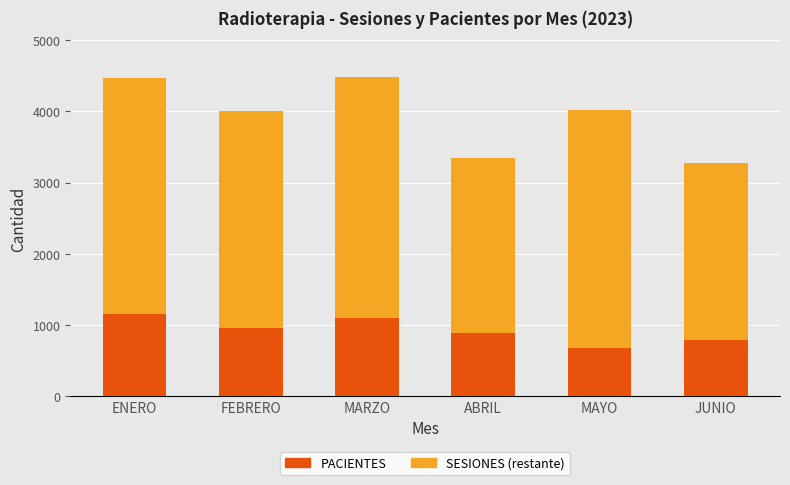

What is the difference between the maximum and minimum values in the PACIENTES series?

479